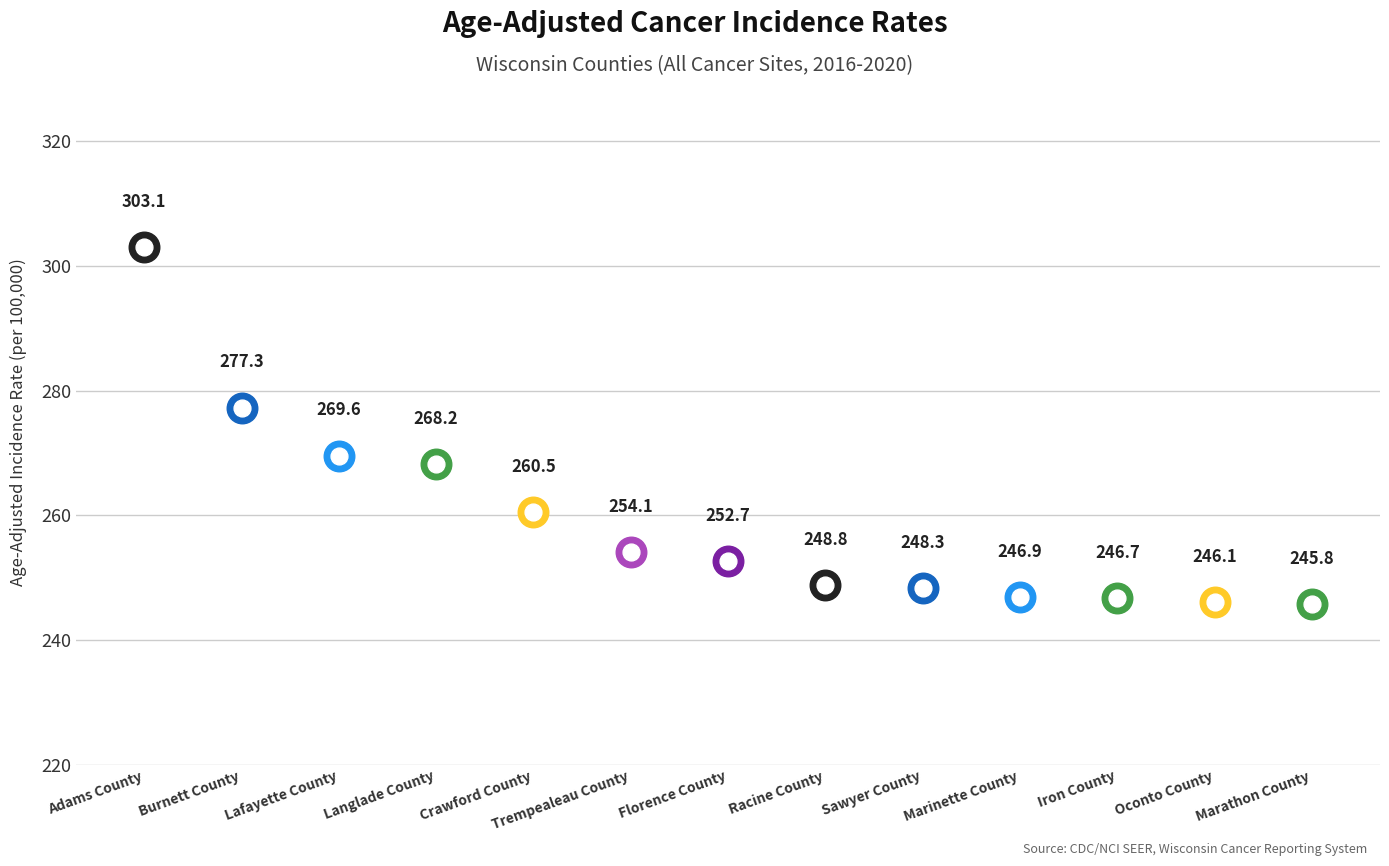

What is the change in value from Florence County to Marinette County?

-5.8